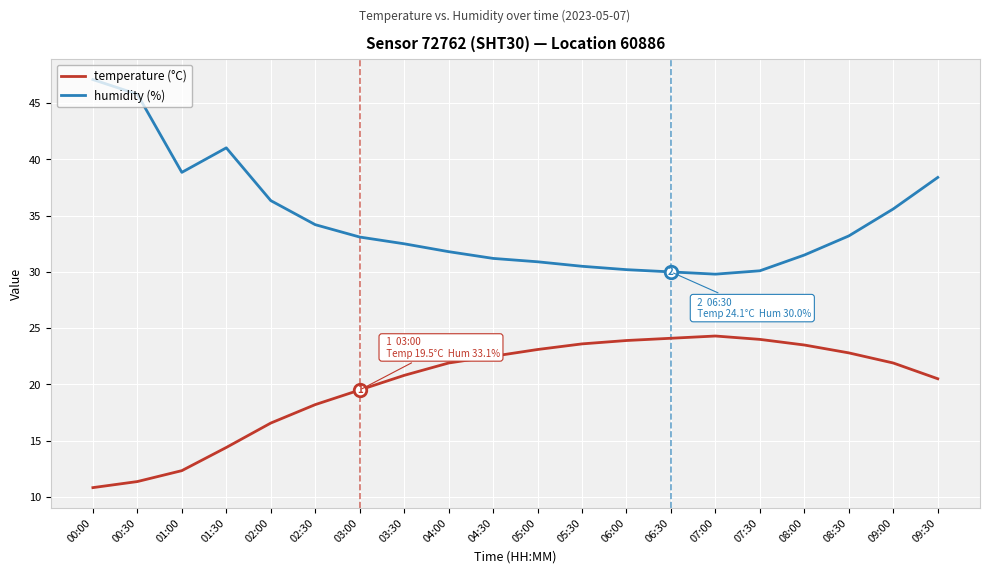

At which category is the sum across all series the highest?

09:30